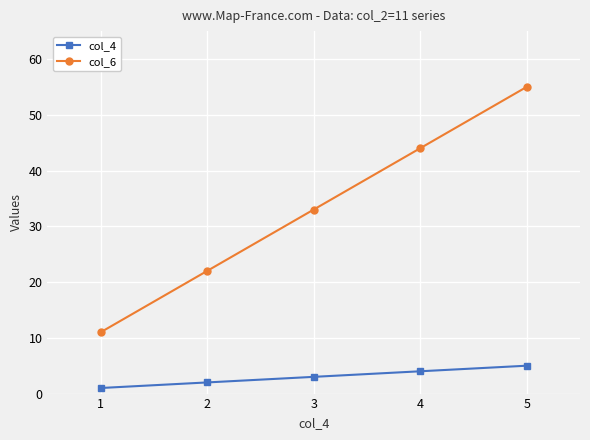

How many data points does each series have?

5